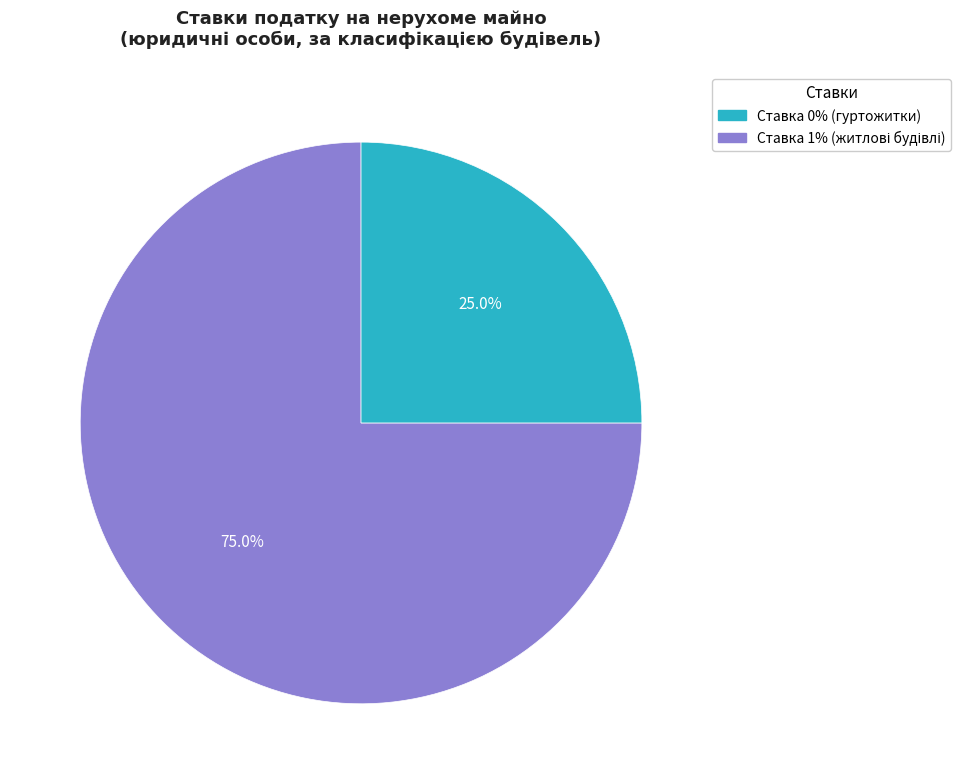

Does any single category account for the majority?

Yes